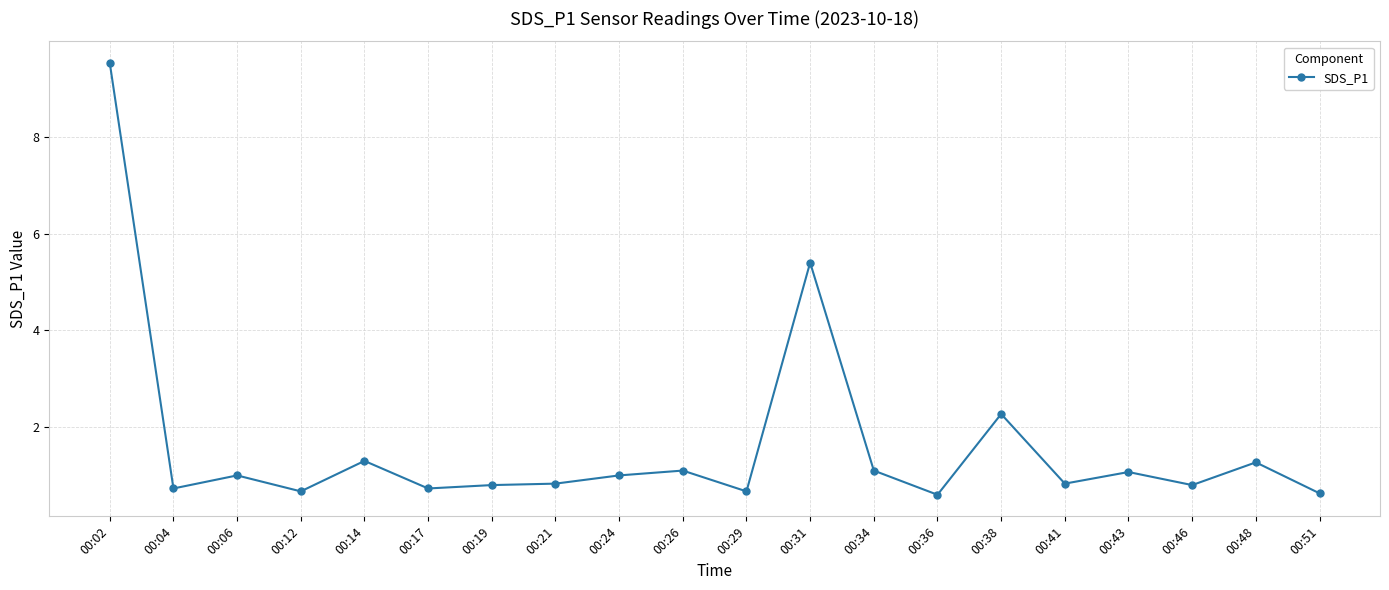

What is the sum of the values at 00:38 and 00:12?

2.9